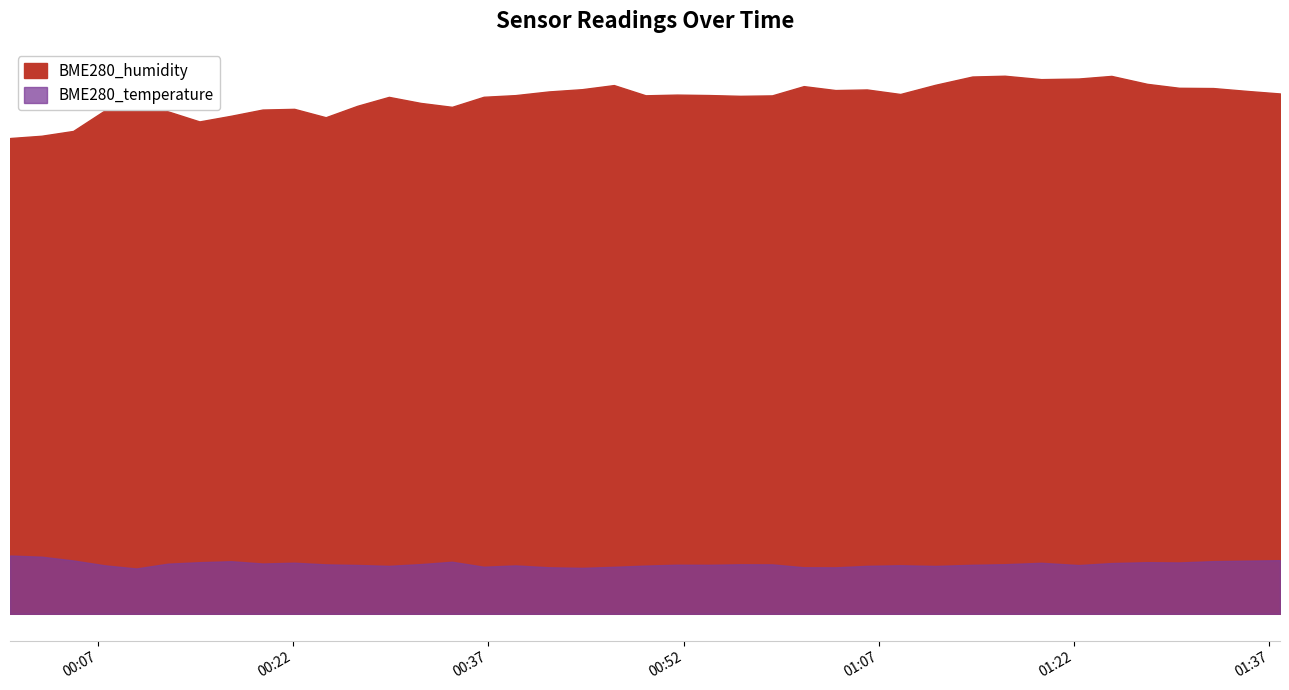

At which label does BME280_temperature reach its peak?

2021/03/30 00:00:16